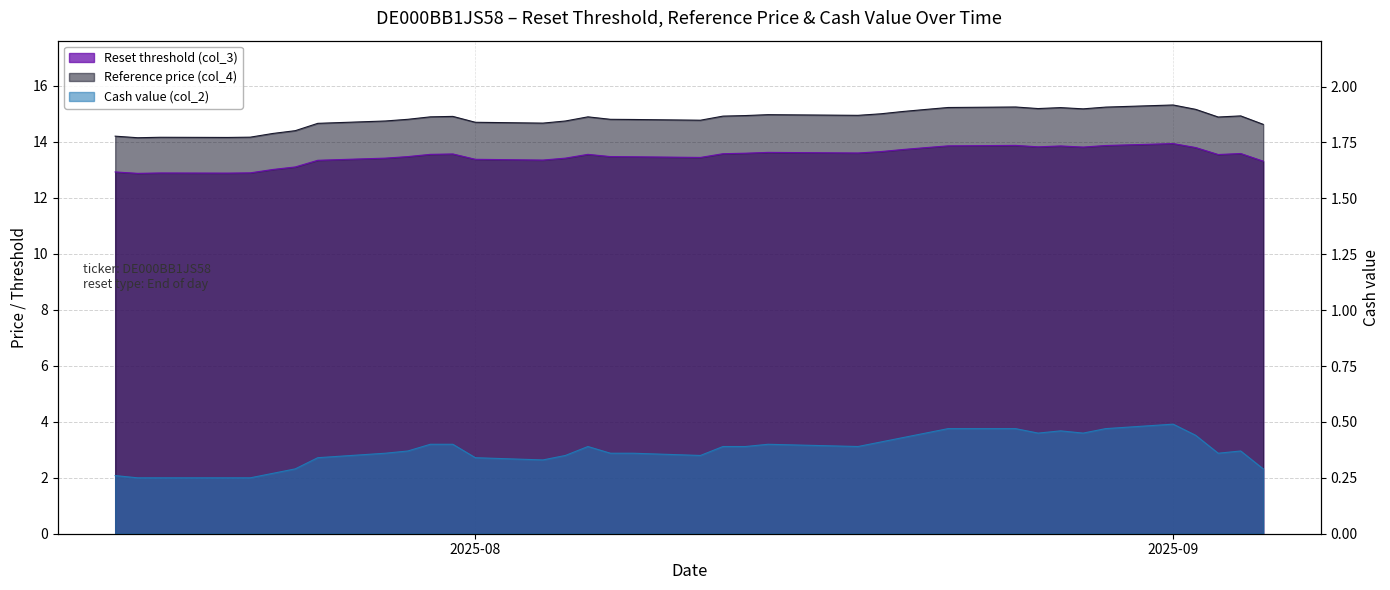

How many values in the Reset threshold (col_3) series are below 13?

5